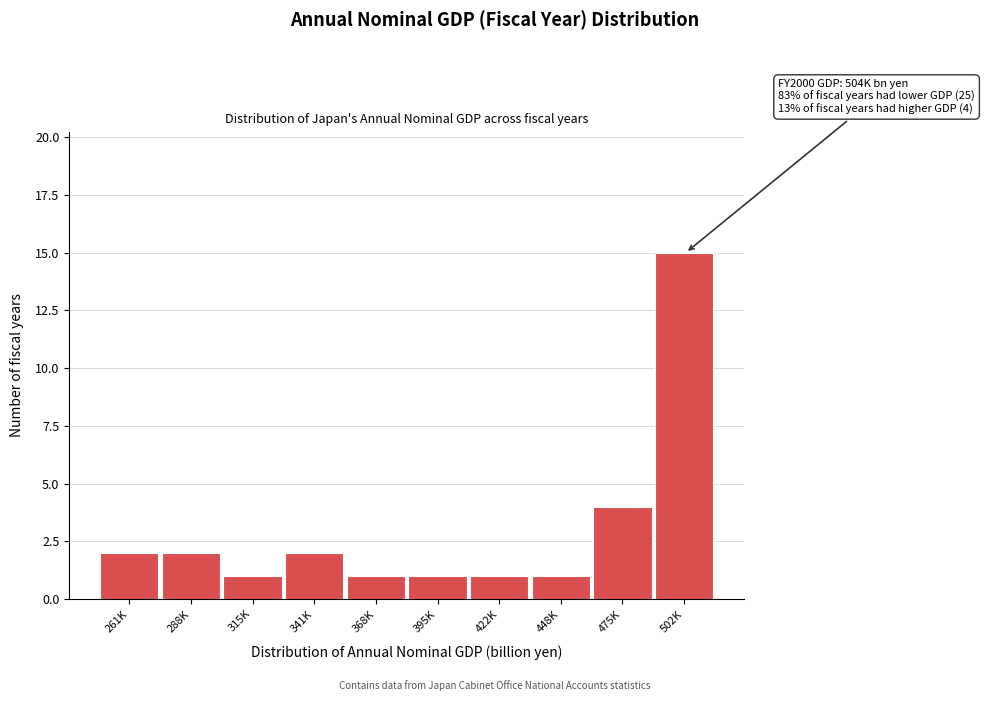

Reading right to left, transcribe all the data shown in this chart.

15	4	1	1	1	1	2	1	2	2